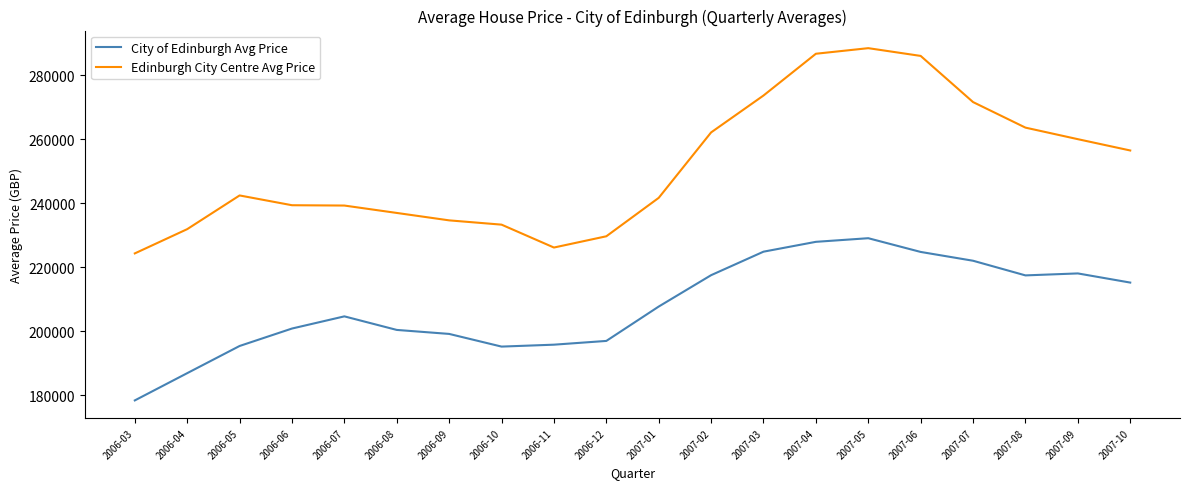

What are all the series names shown in the legend?

City of Edinburgh Avg Price, Edinburgh City Centre Avg Price